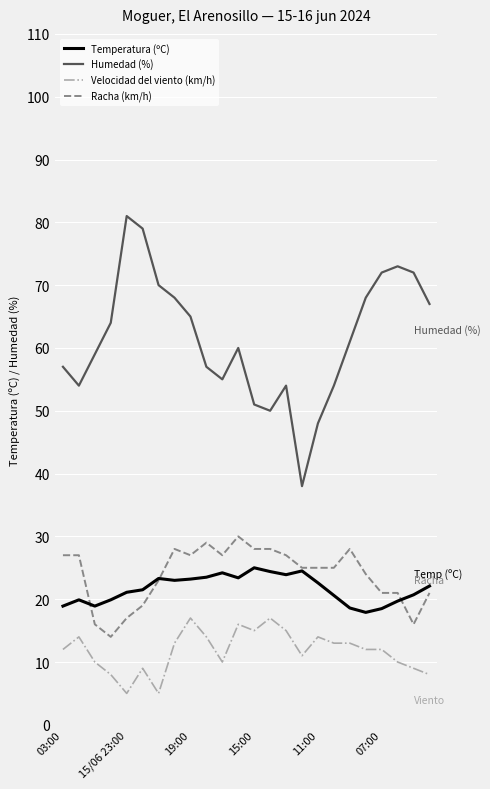

What is the lowest value of the Humedad (%) series?

38.0